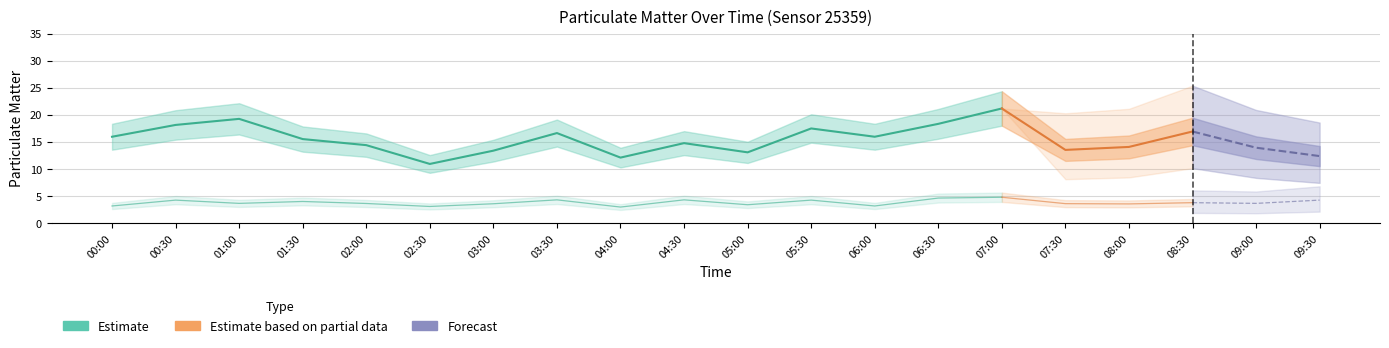

Reading left to right, list all the values displayed in this chart.

P1: 00:00=15.9	00:30=18.1	01:00=19.2	01:30=15.5	02:00=14.4	02:30=10.9	03:00=13.4	03:30=16.6	04:00=12.1	04:30=14.8	05:00=13.1	05:30=17.5	06:00=15.9	06:30=18.3	07:00=21.2	07:30=13.5	08:00=14.1	08:30=16.9	09:00=13.9	09:30=12.4
P2: 00:00=3.2	00:30=4.2	01:00=3.6	01:30=4.0	02:00=3.6	02:30=3.1	03:00=3.6	03:30=4.3	04:00=3.0	04:30=4.3	05:00=3.4	05:30=4.2	06:00=3.2	06:30=4.6	07:00=4.8	07:30=3.6	08:00=3.5	08:30=3.8	09:00=3.6	09:30=4.2